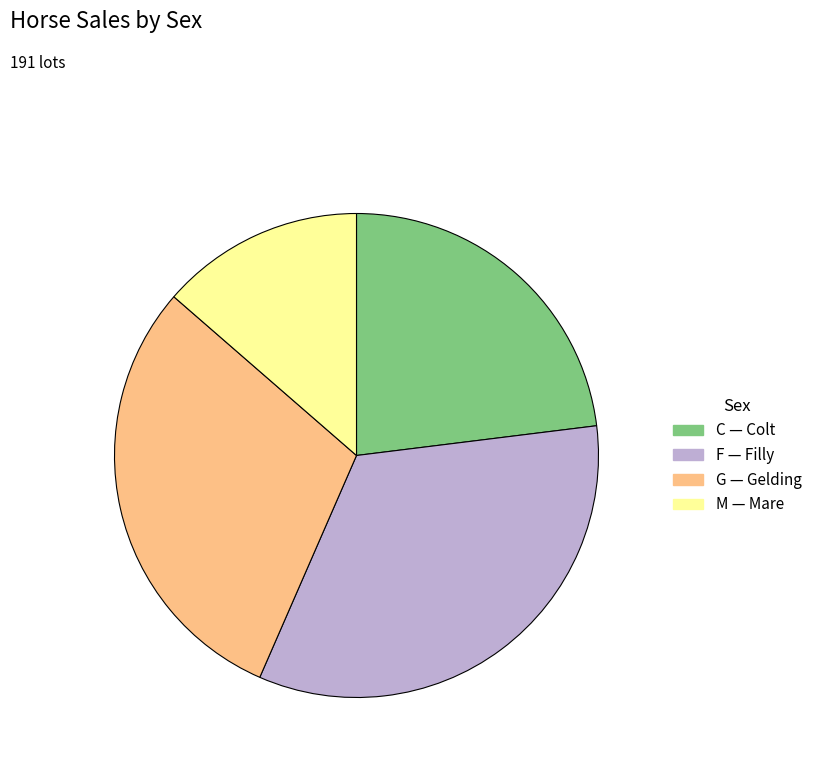

Count the number of slices in the pie.

4